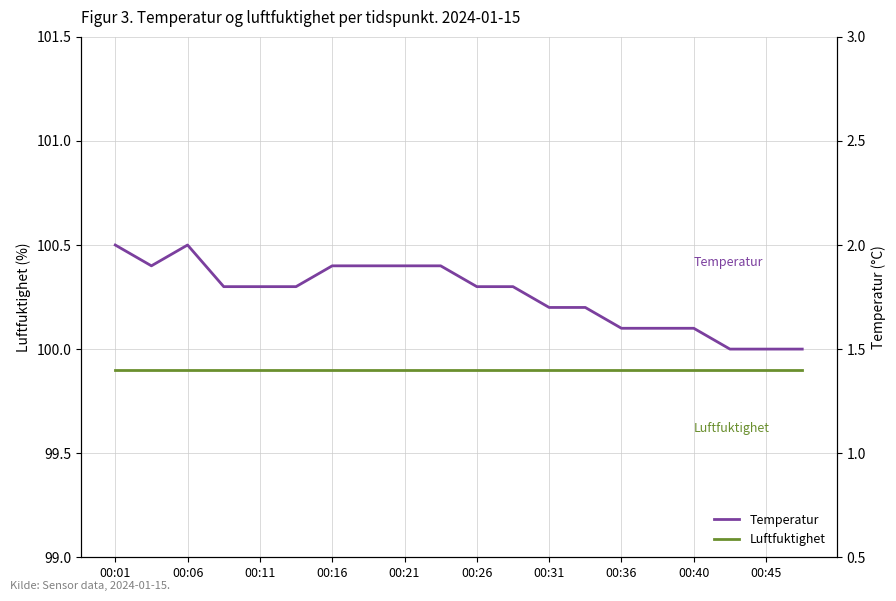

What are all the series names shown in the legend?

Luftfuktighet, Temperatur